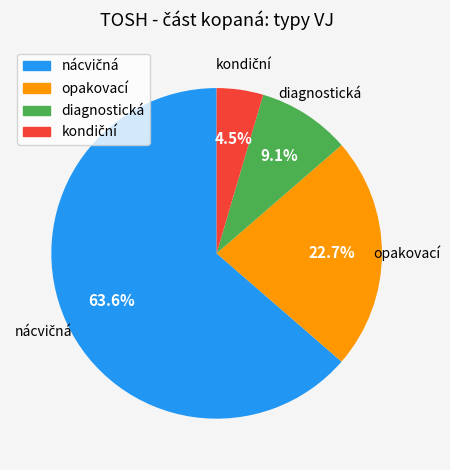

Is the sum of diagnostická and opakovací greater than half?

No